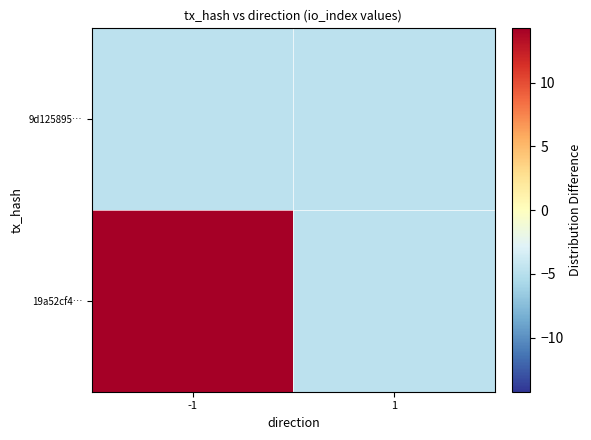

What is the greatest value displayed?

14.2